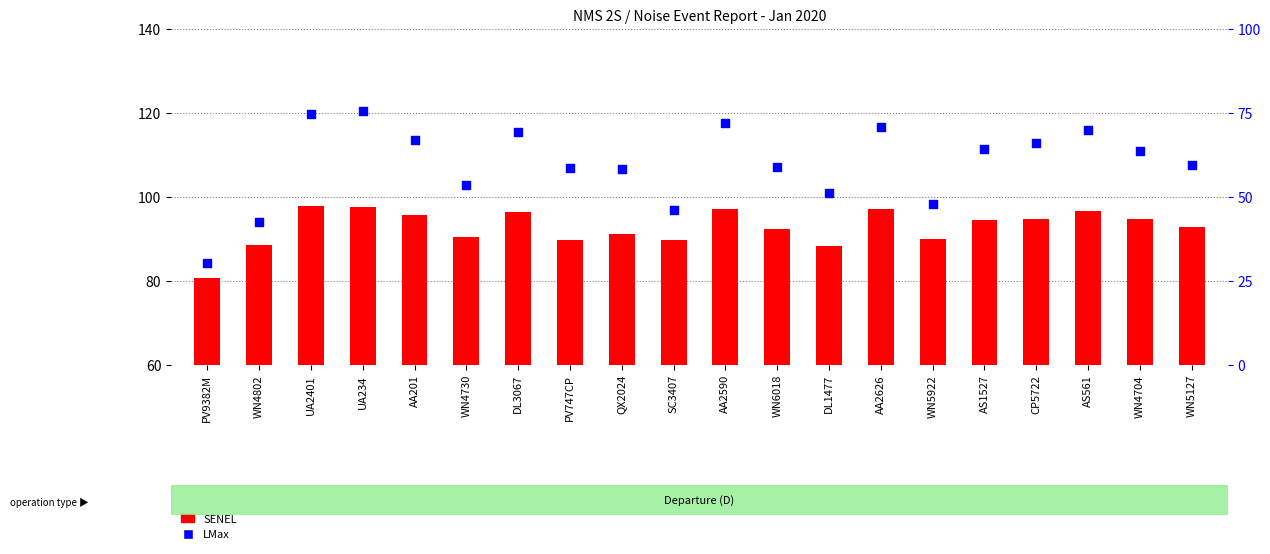

What is the total value across all series at WN5127?

152.2